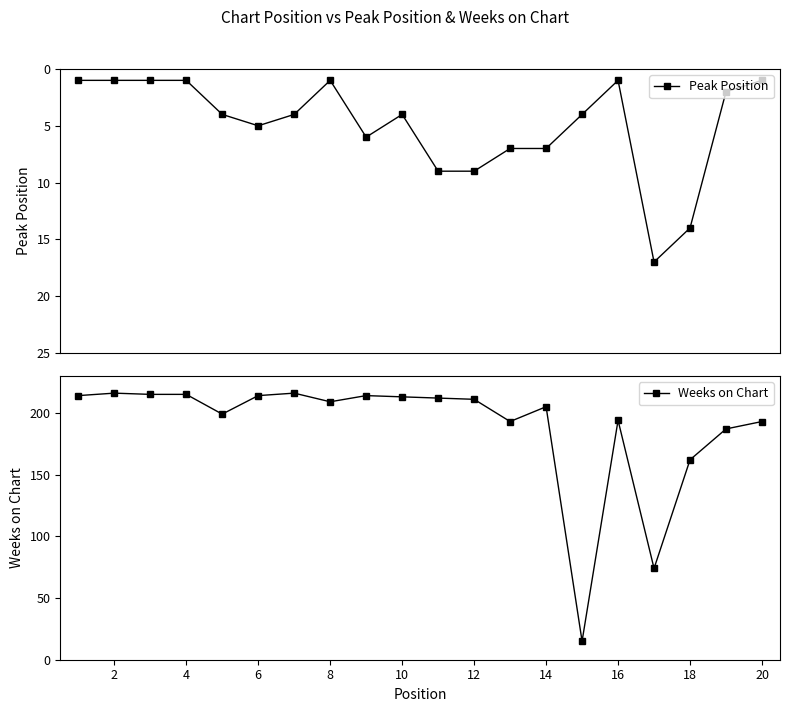

True or false: Peak Position has more than 1 points higher than both neighbors.

True